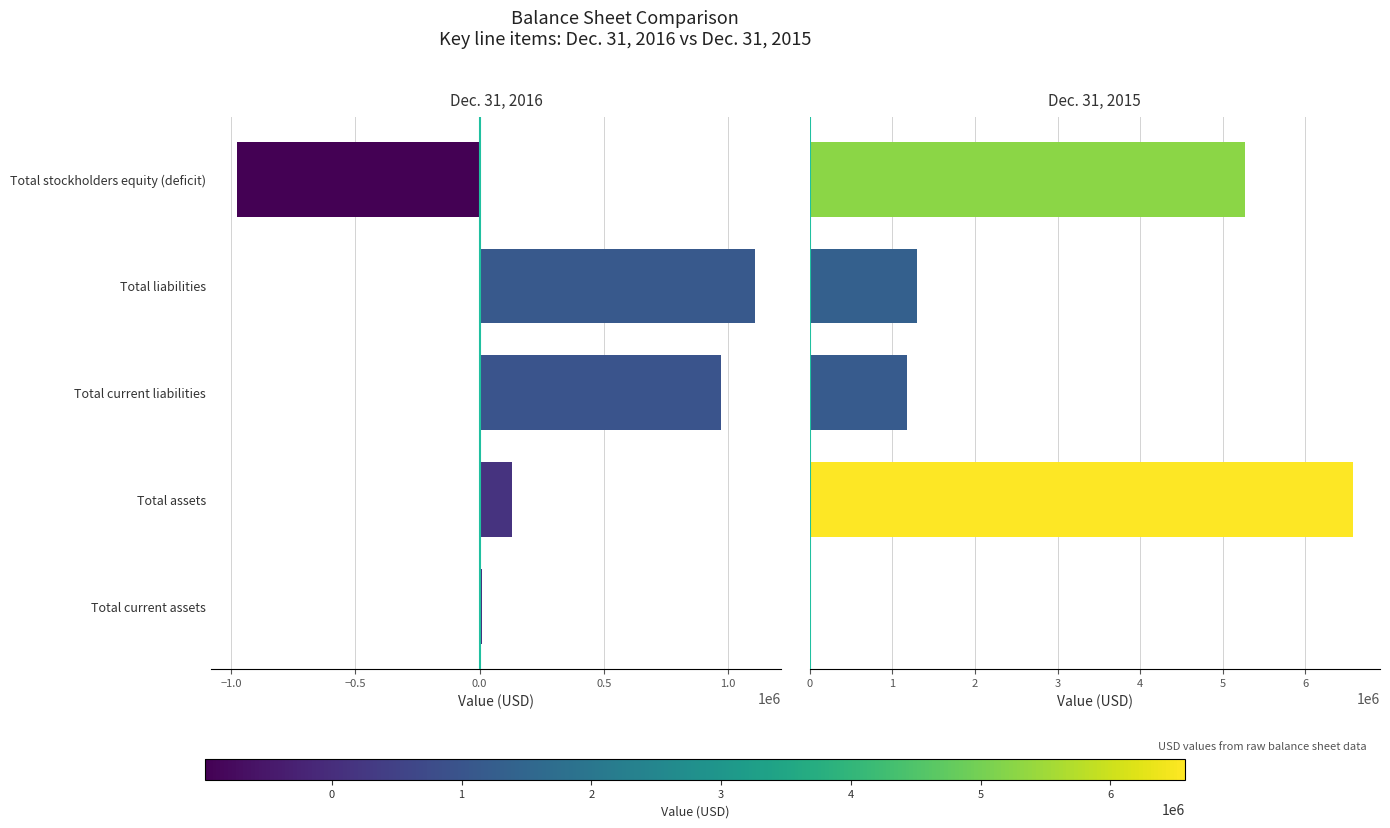

Rank the series by their average value, from lowest to highest.

Dec. 31, 2016, Dec. 31, 2015